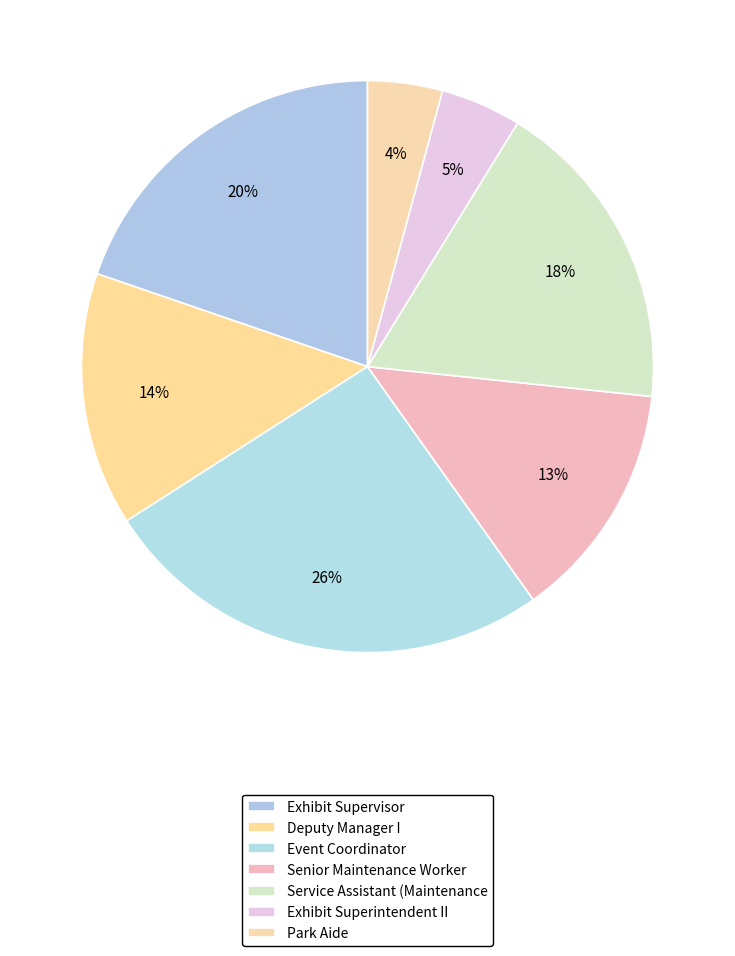

Is there a majority slice in this chart?

No